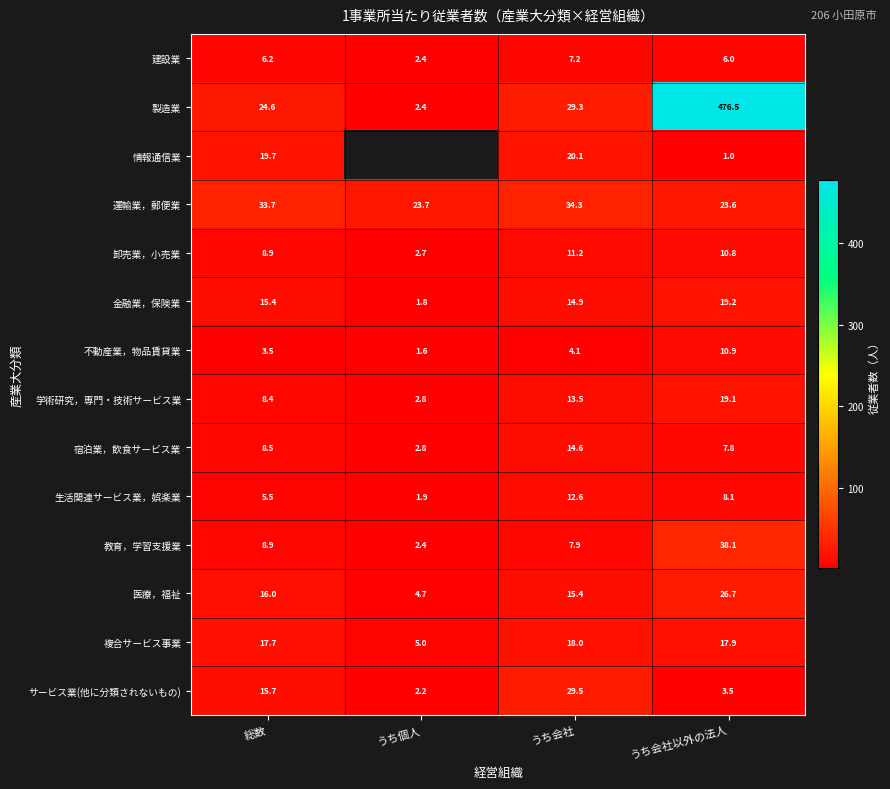

What is the difference between the second highest and minimum values in the 不動産業，物品賃貸業 series?

2.5